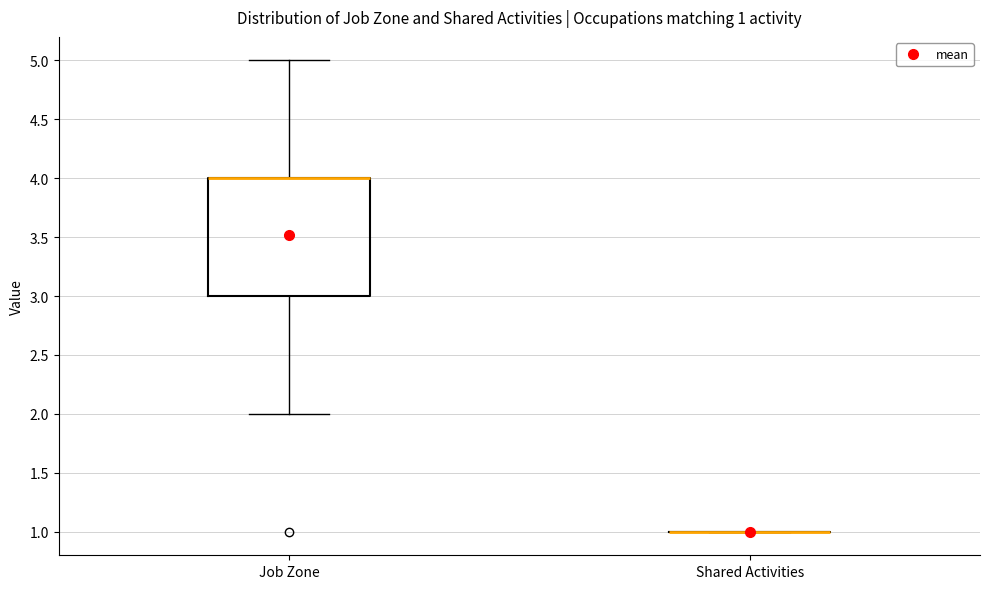

Comparing the boxes themselves (not the whiskers), which one is the tallest?

Job Zone